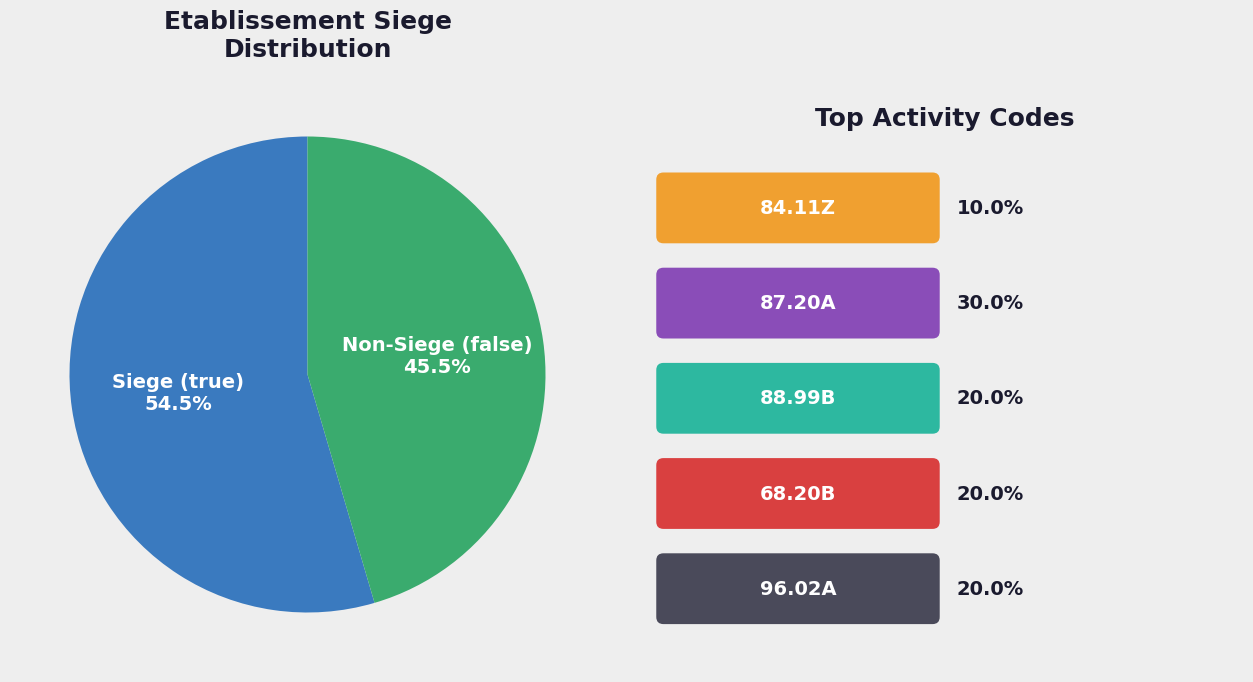

Which category accounts for the majority?

Siege (true)